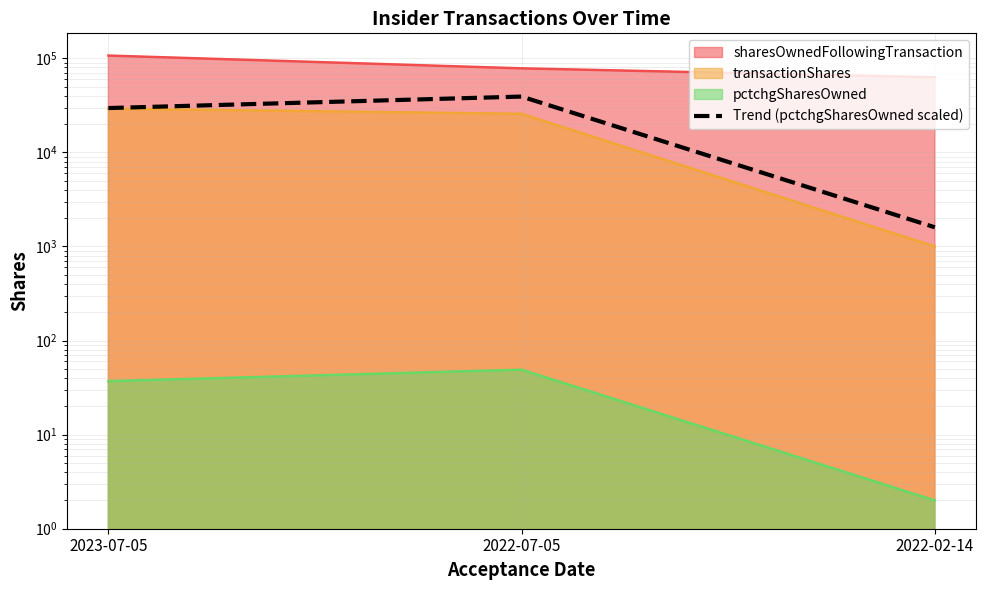

The chart shows a value of 39200 at 2022-07-05. True or false?

True